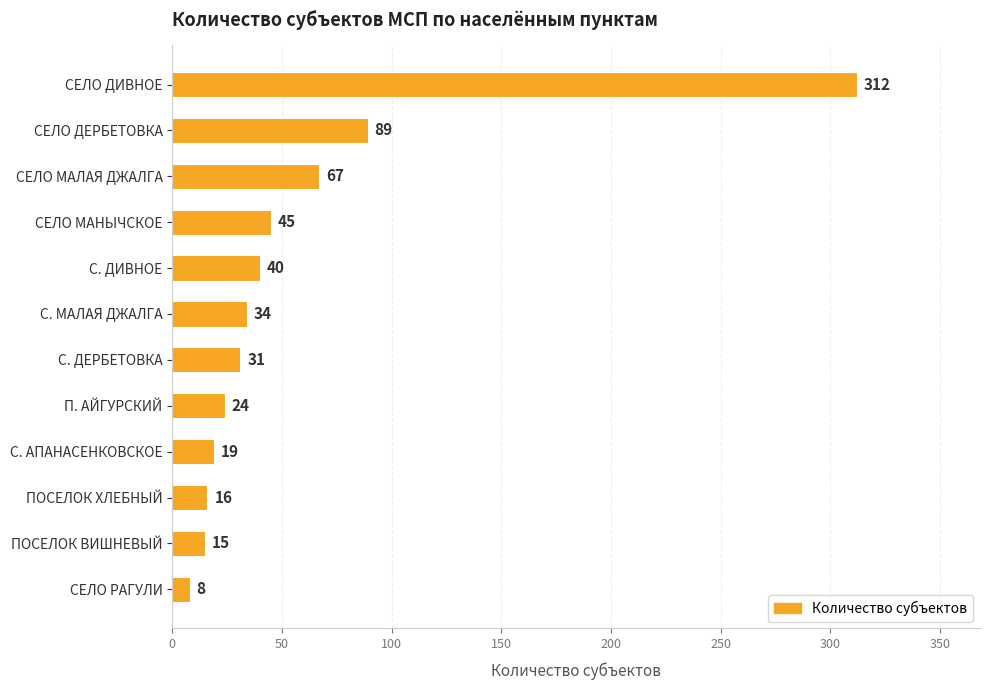

What is the sum of all values?

700